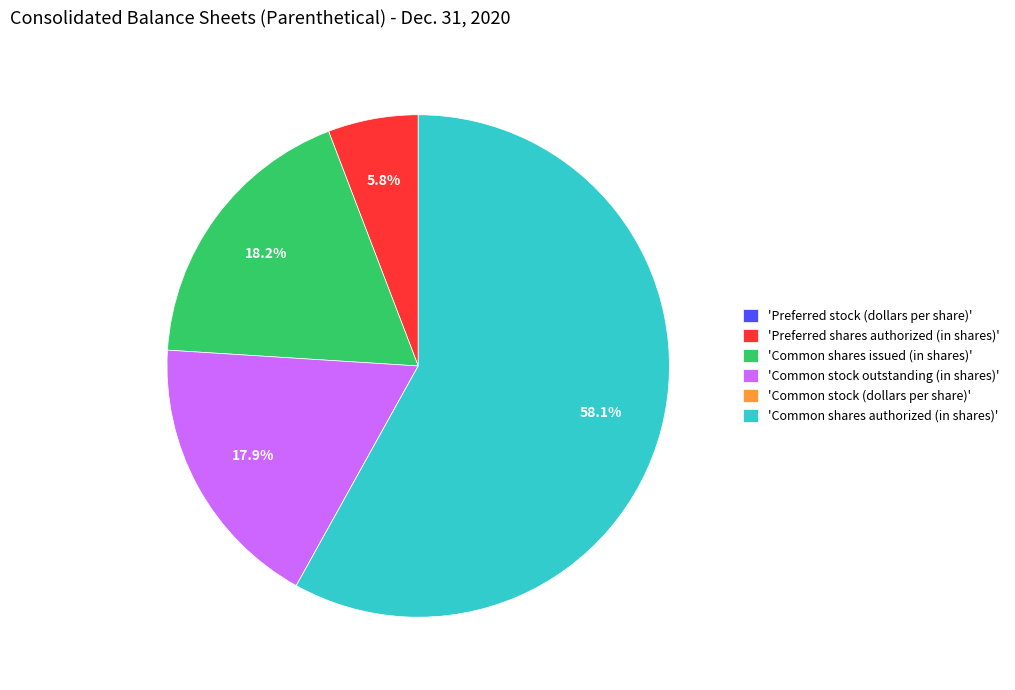

What is the largest slice in the pie chart?

'Common shares authorized (in shares)'